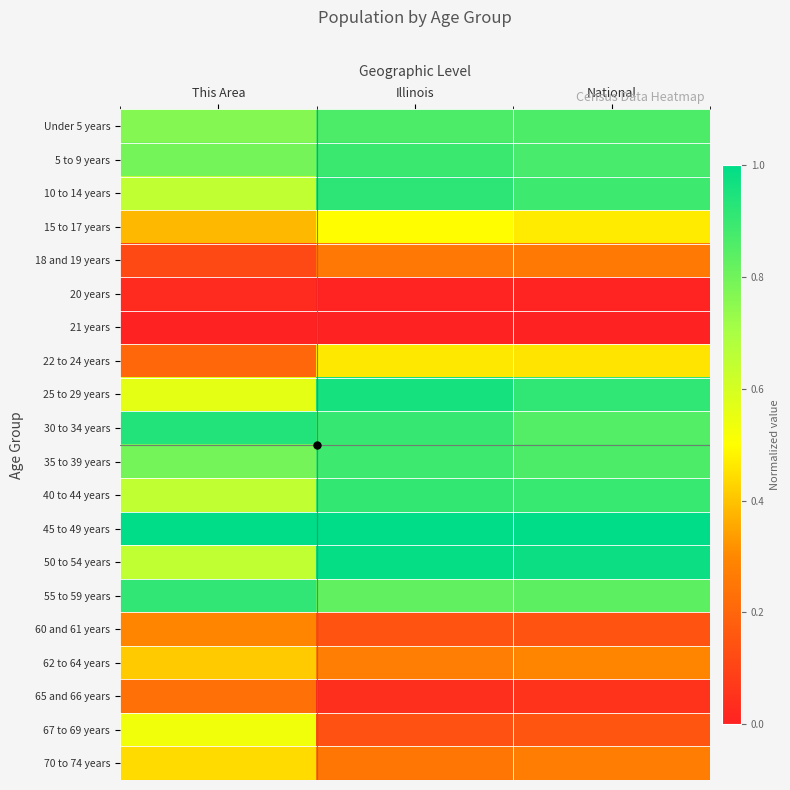

At how many categories does at least one series exceed 0?

3